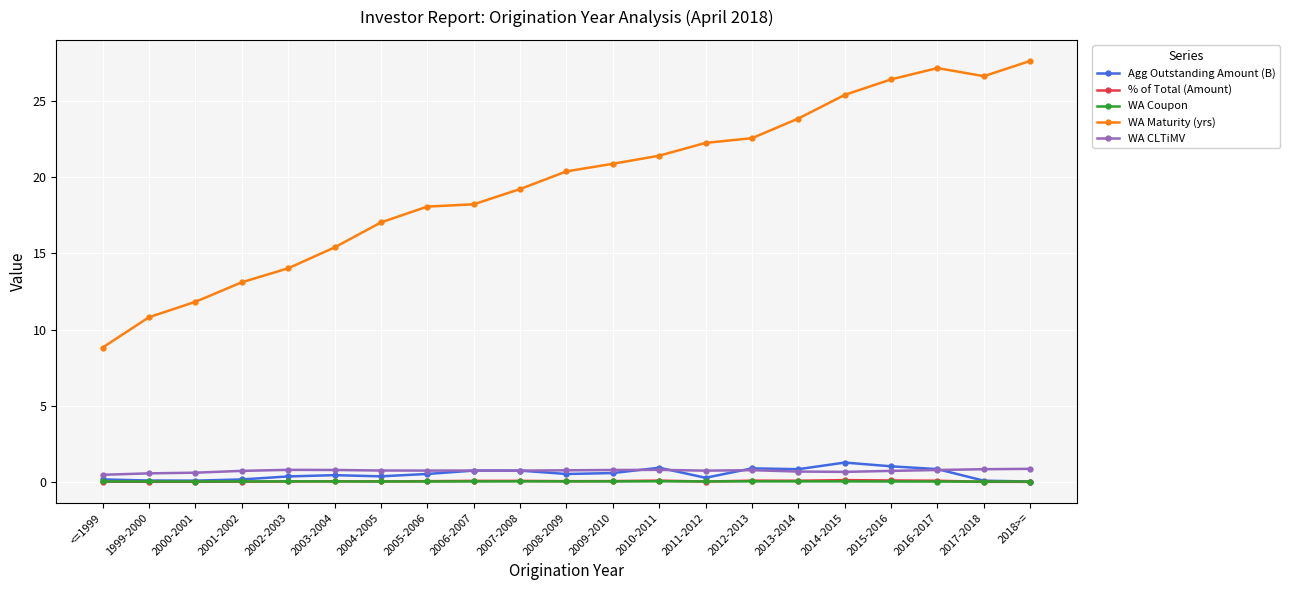

Is the value of WA Maturity (yrs) at 2016-2017 greater than the value of Agg Outstanding Amount (B) at 2000-2001?

Yes